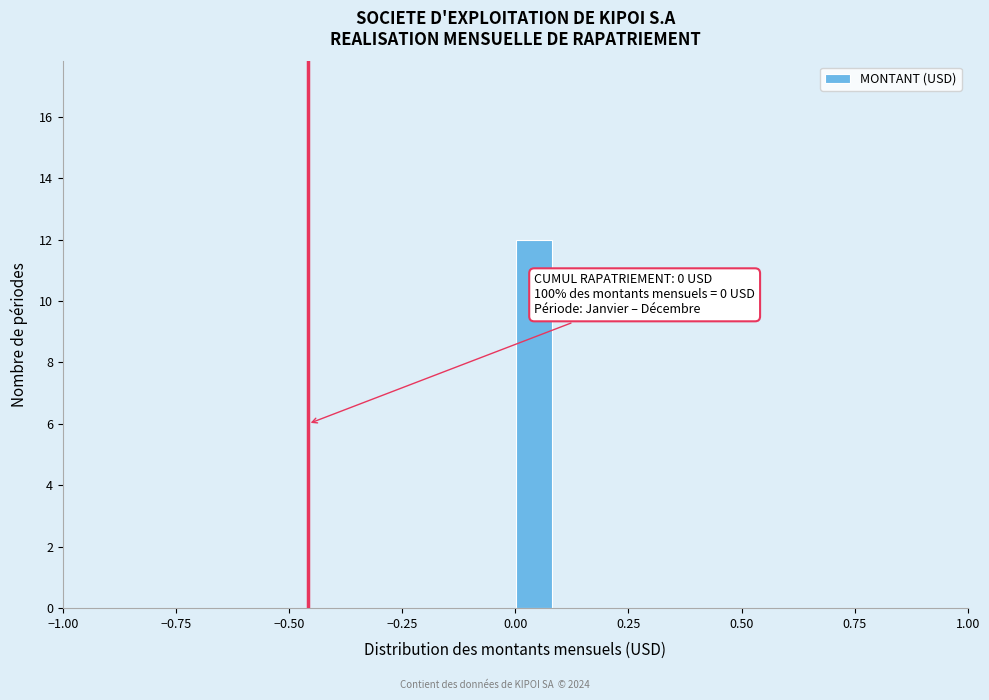

Read against the x-axis, roughly where is the centre of the tallest bar?

0.05